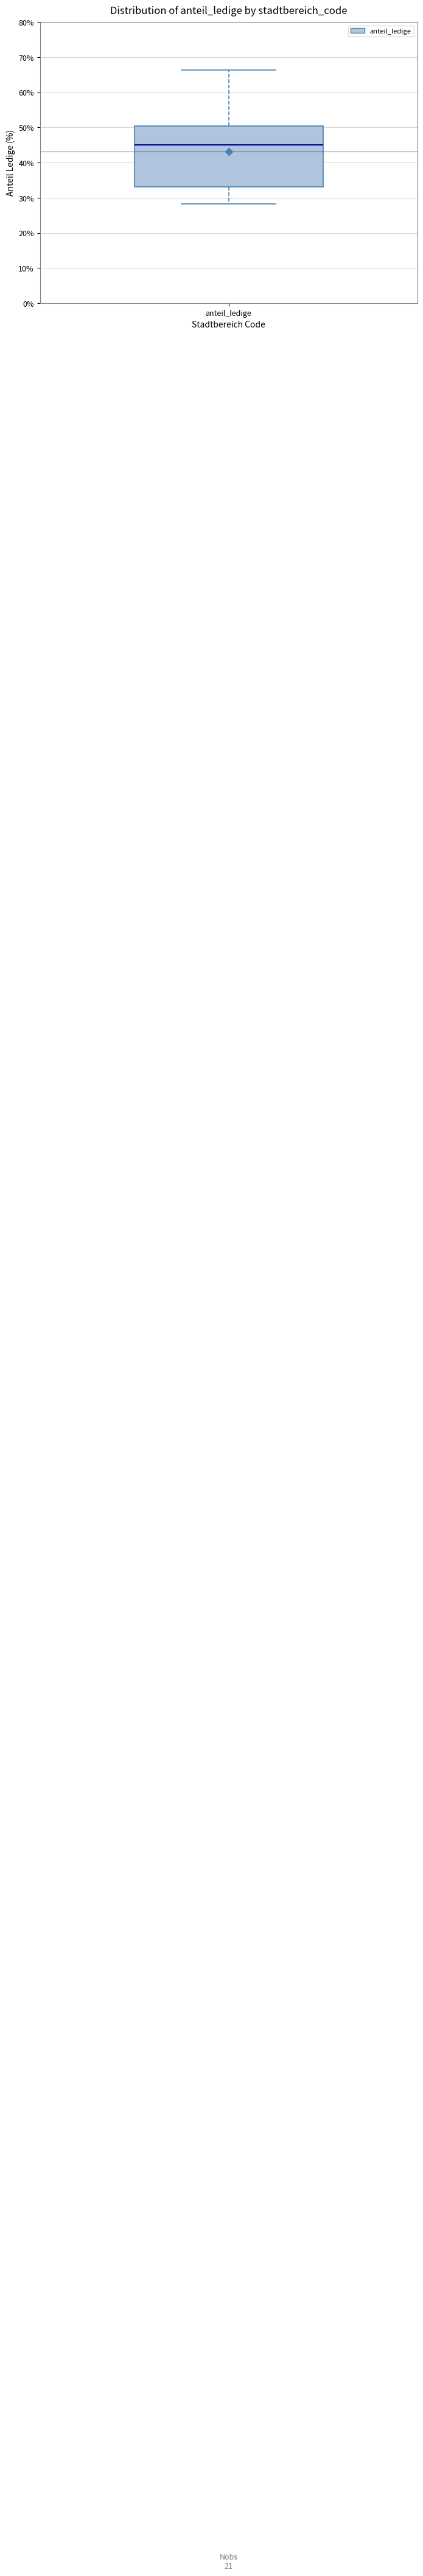

Where is the upper edge of the box for anteil_ledige on the y-axis? The values are not printed on the chart, so give them approximately, as read against the axis.

50